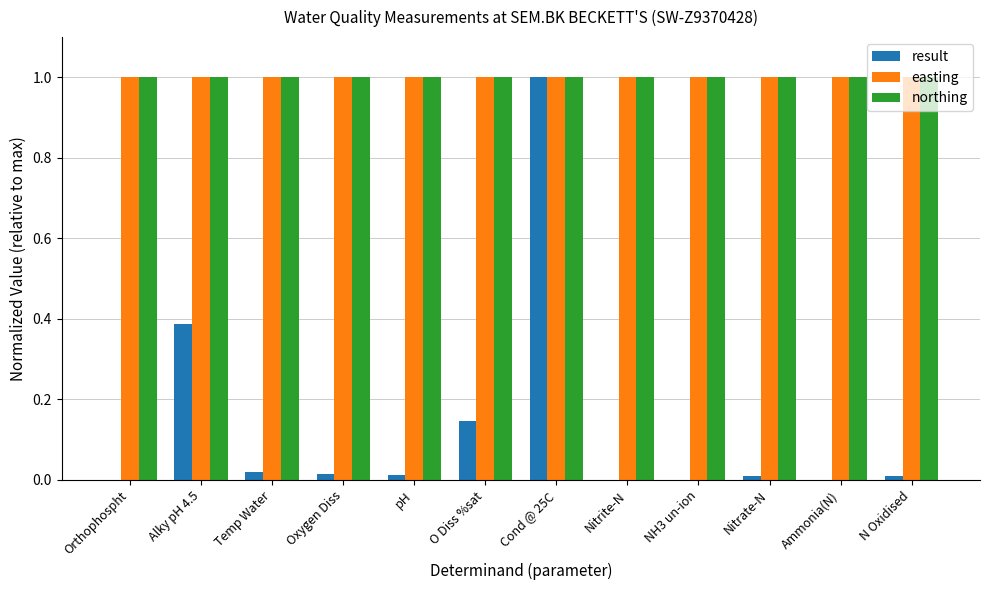

What are all the series names shown in the legend?

result, easting, northing